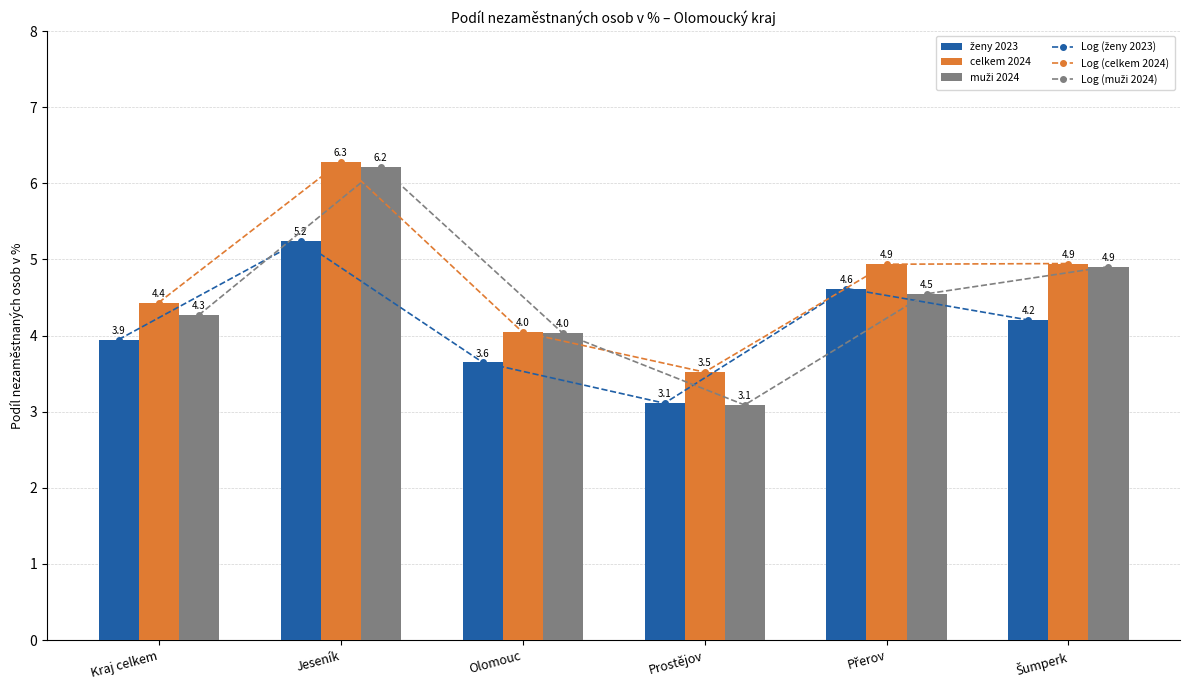

True or false: Log (ženy 2023) has a value of 4.6 at Přerov.

True